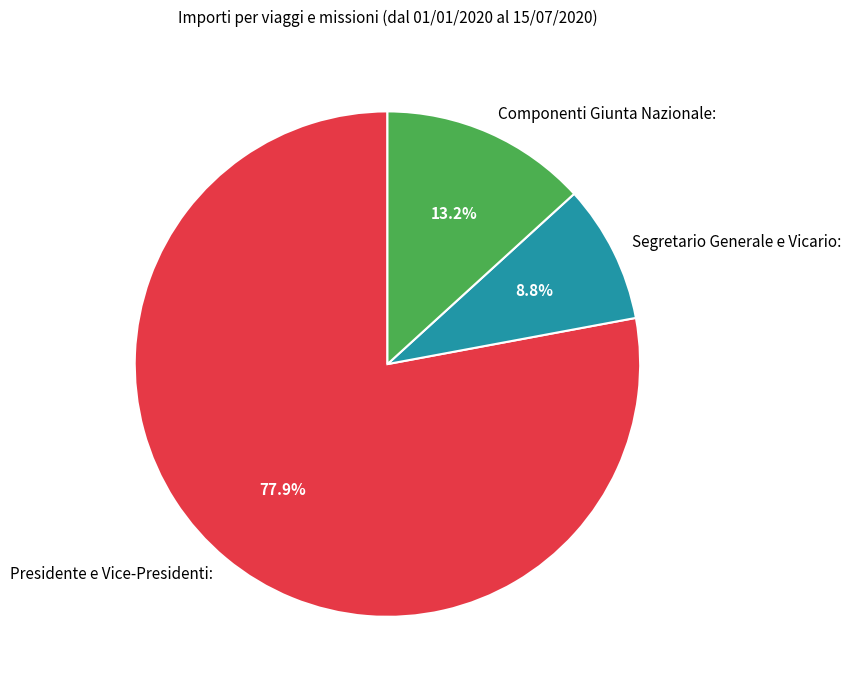

To the nearest percent, what is the difference between the largest and smallest slice percentages?

69%